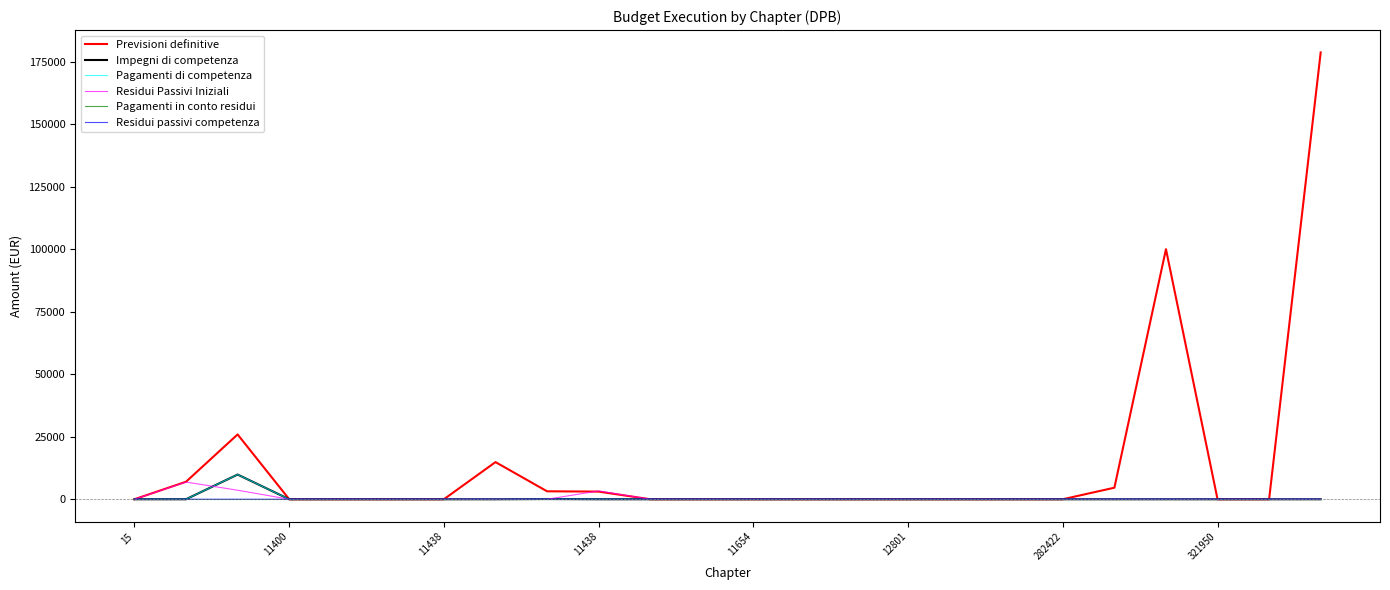

Which series has the largest total across all categories?

Previsioni definitive